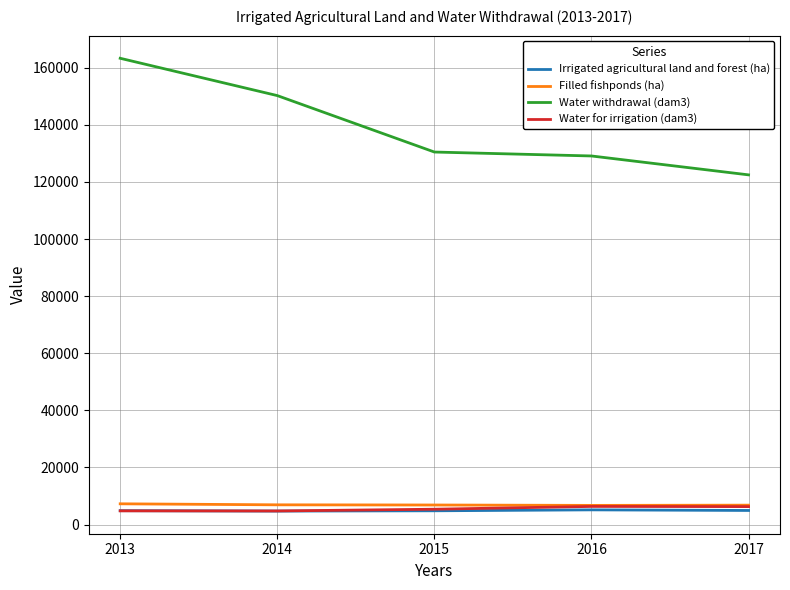

What is the difference between the second highest and second lowest values in the Water for irrigation (dam3) series?

1484